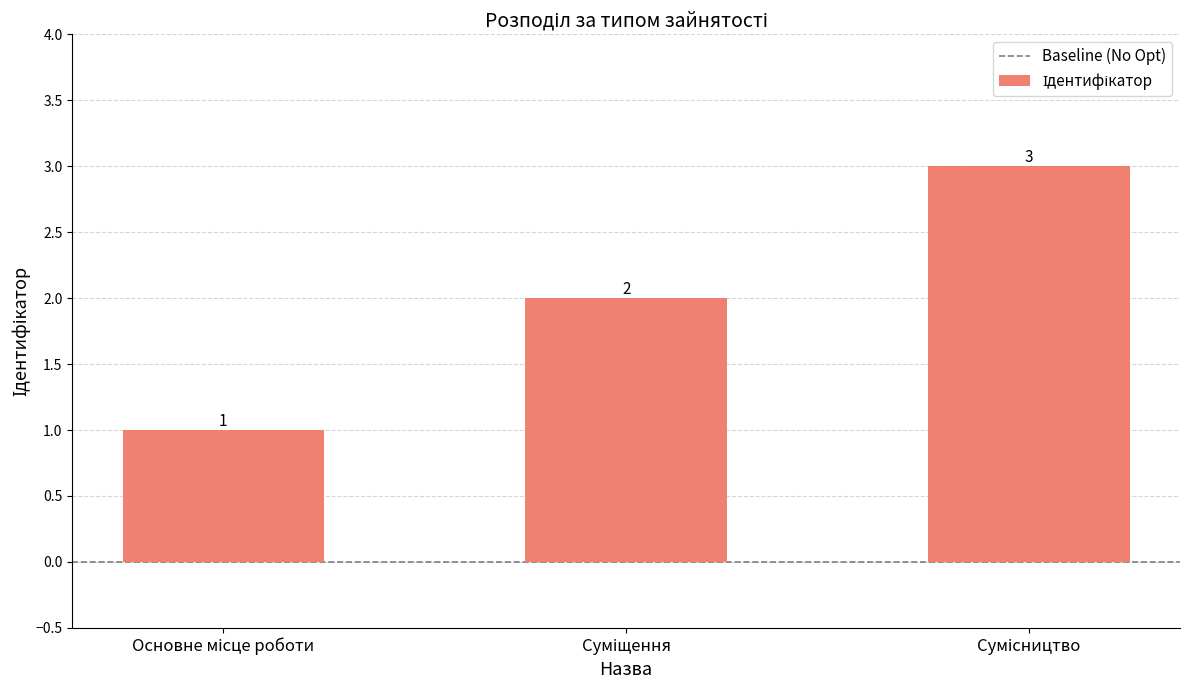

What is the value of the 3rd bar from the left?

3